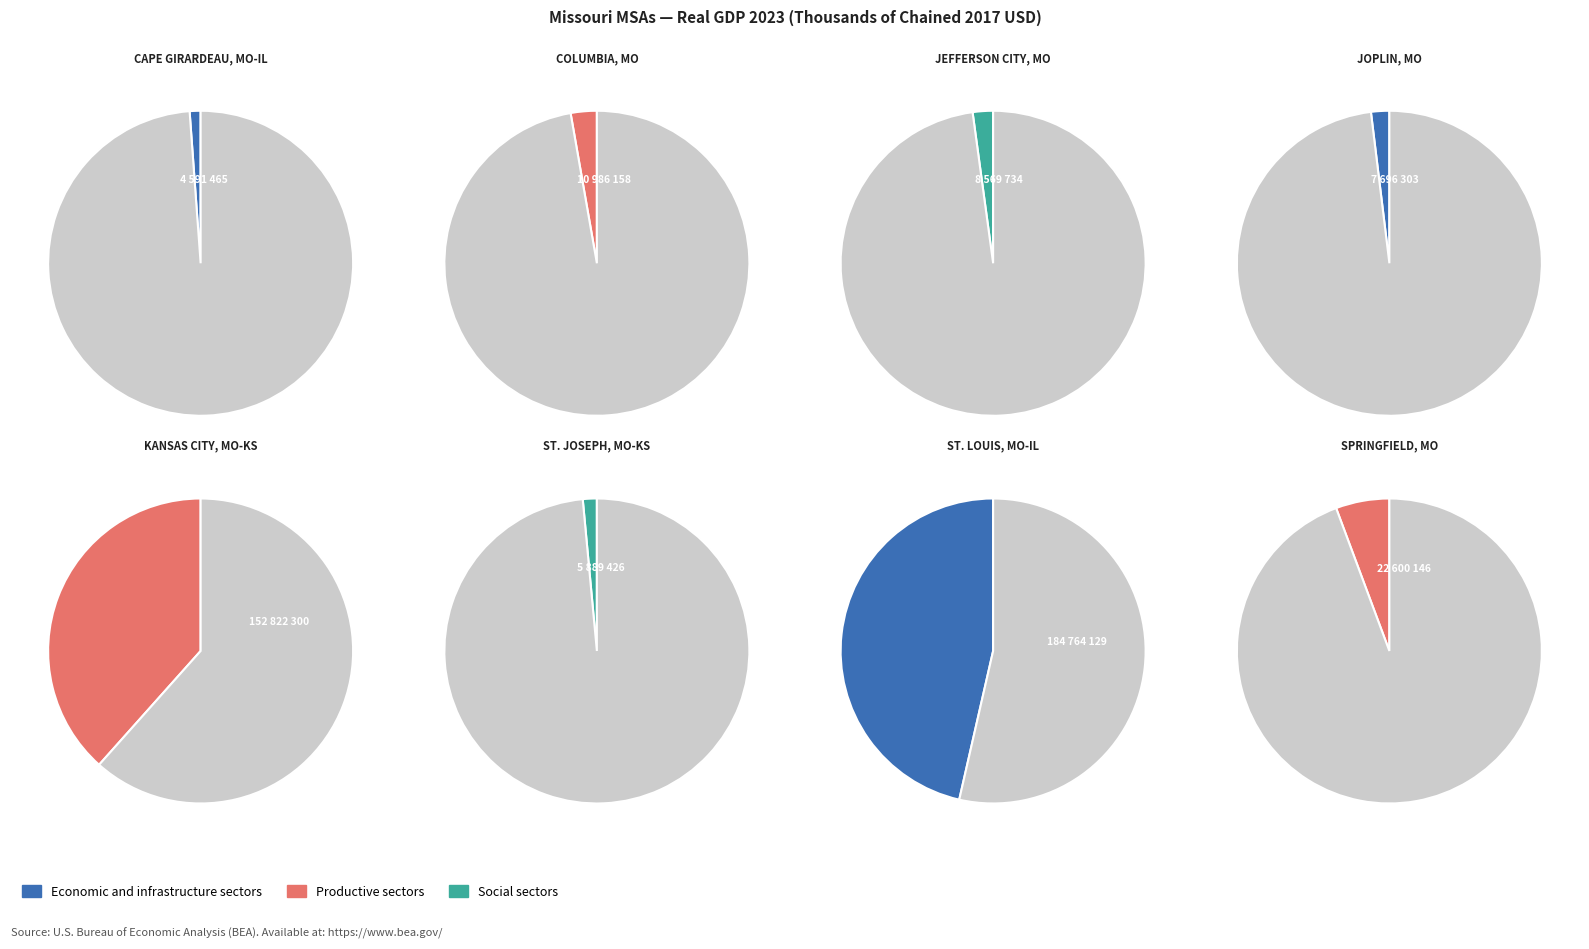

Combined, do Cape Girardeau, MO-IL and Kansas City, MO-KS account for over 50%?

No